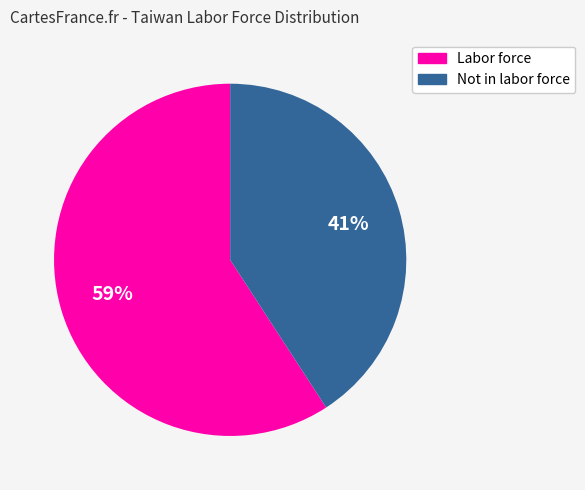

To the nearest percent, what is the average slice percentage?

50%